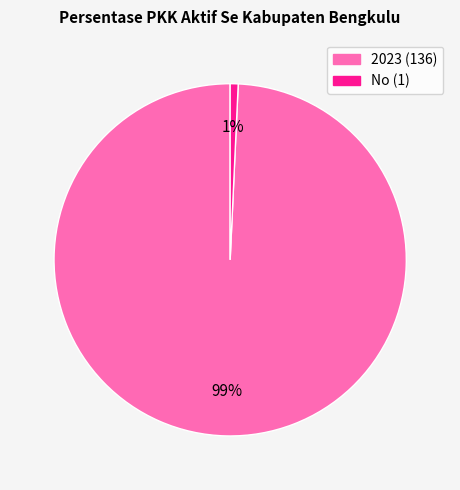

What percentage is the 2023 slice, to the nearest percent?

99%